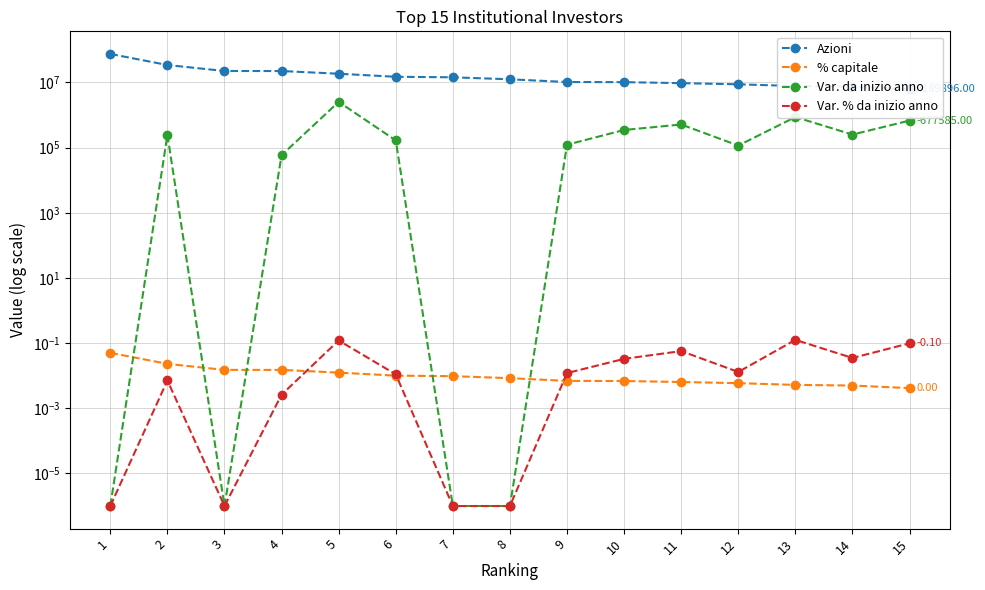

Between which two adjacent categories do % capitale and Var. da inizio anno first intersect?

1 and 2